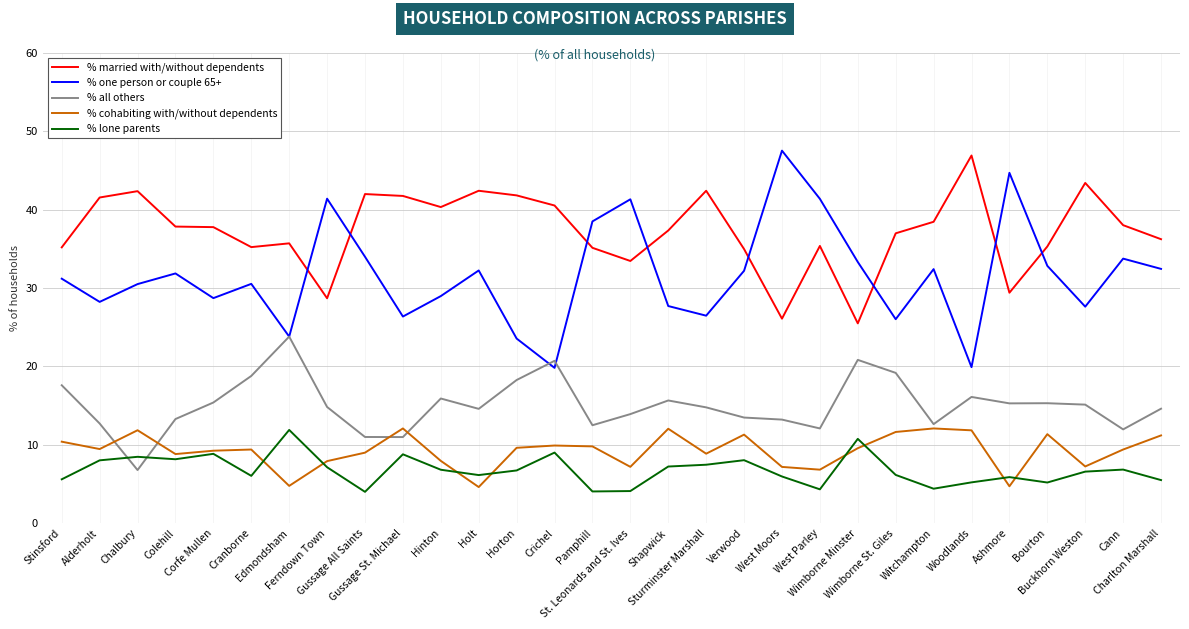

Is it true that % lone parents equals 4.4 at Witchampton?

True